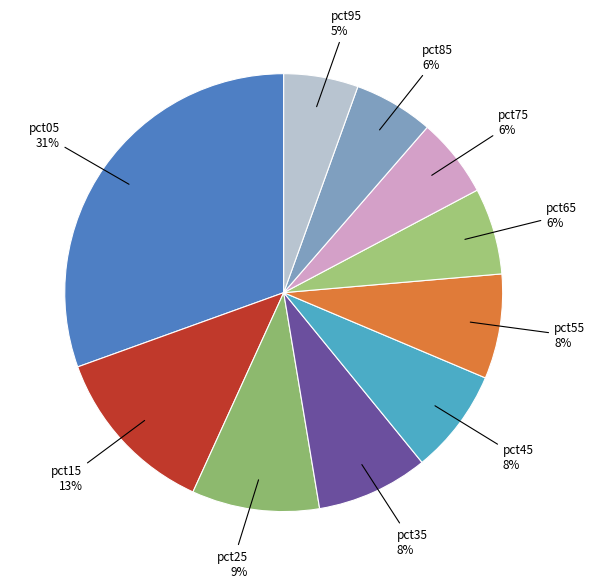

How many segments does this pie chart have?

10